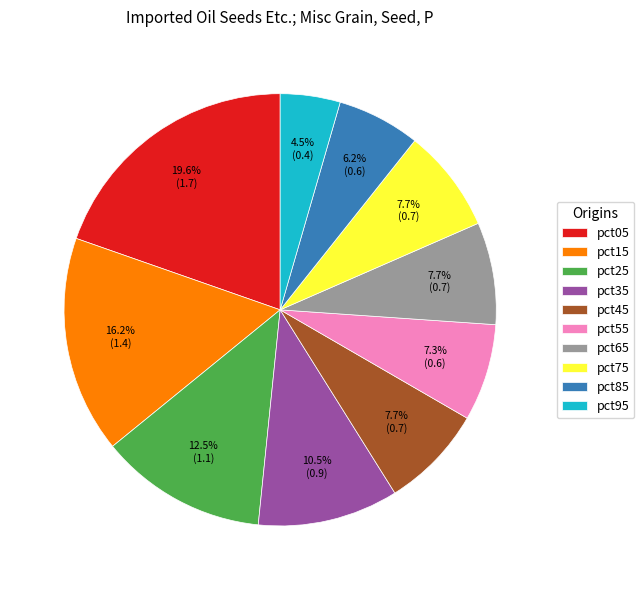

Is there any slice that represents more than half of the pie?

No